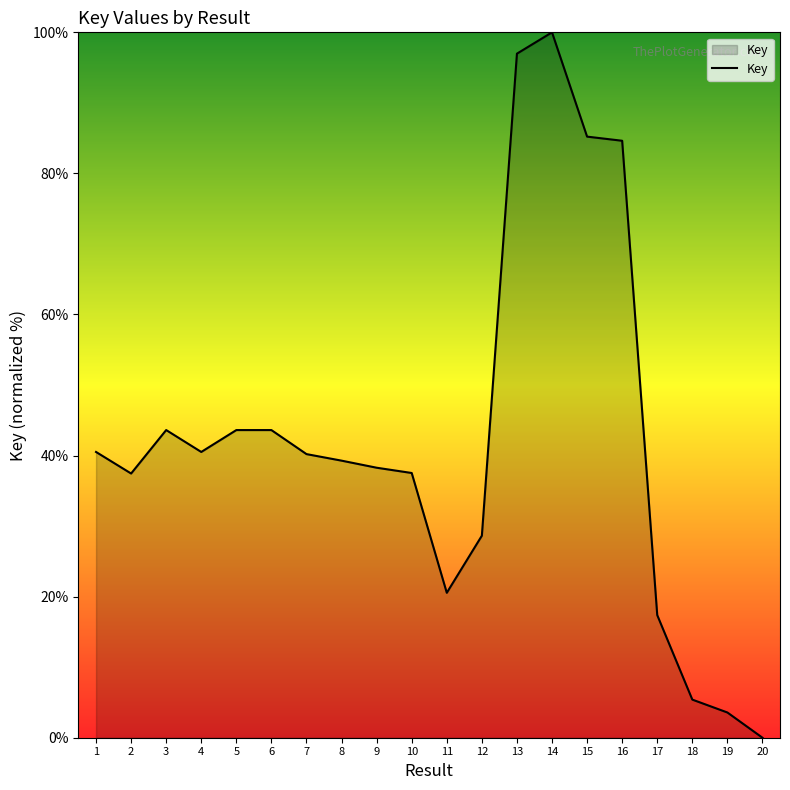

What is the difference between the values at 10 and 14?

62.5